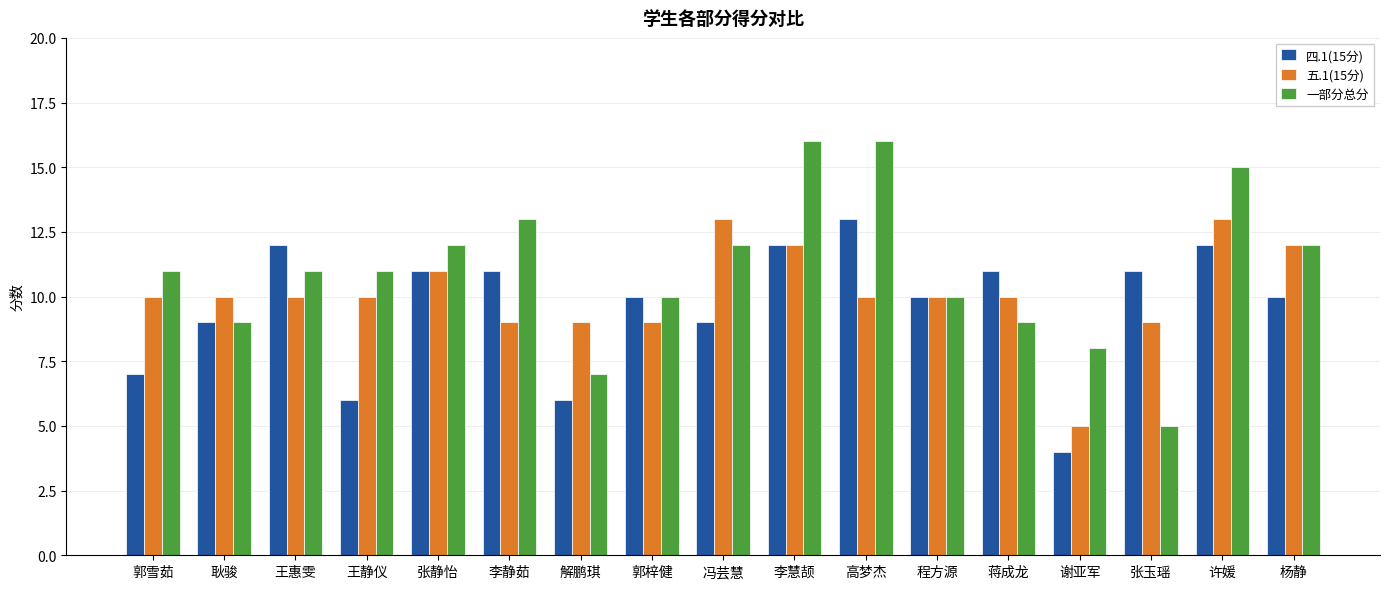

What is the label of the 5th bar from the right?

蒋成龙